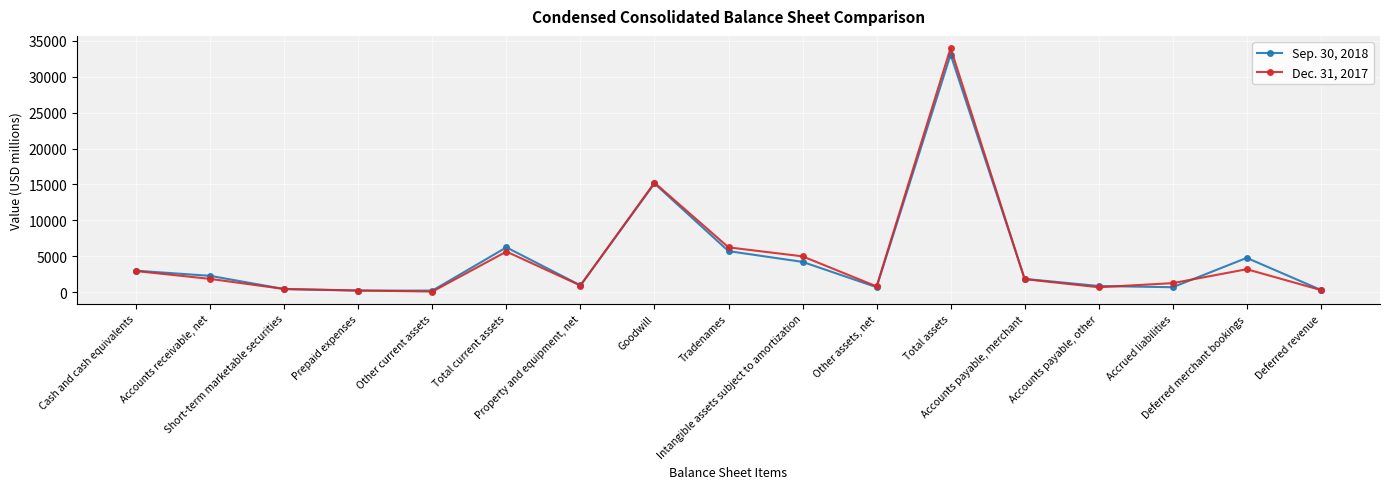

What is the greatest value displayed?

33968